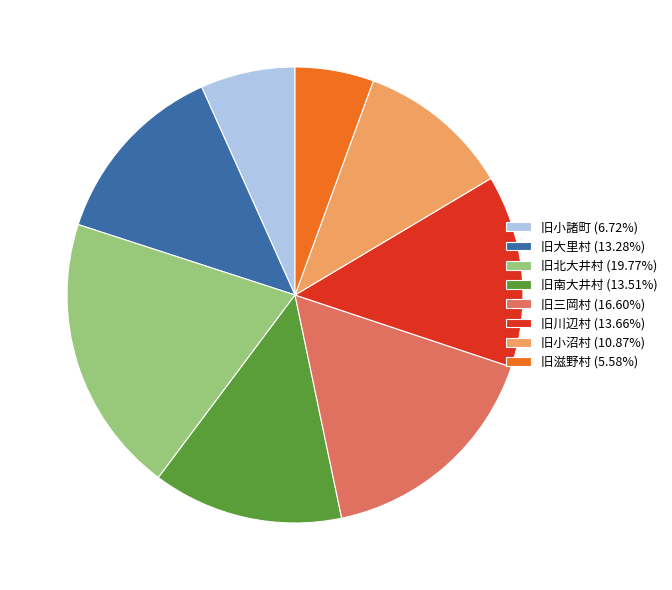

Is there a majority slice in this chart?

No